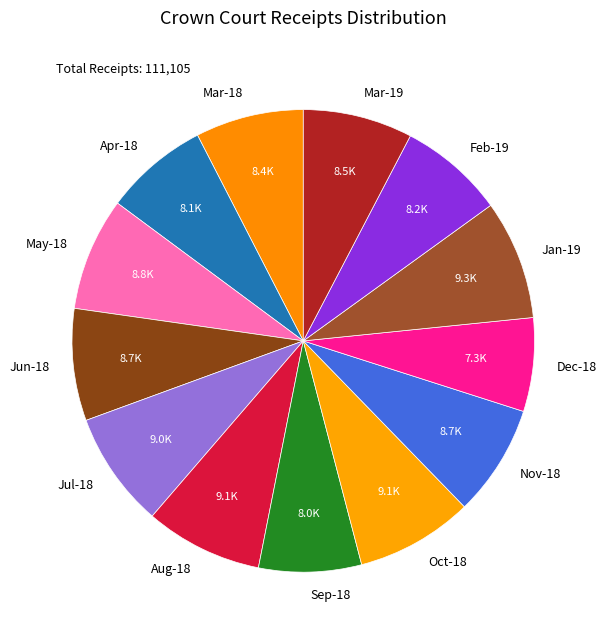

How many slices are in this pie chart?

13